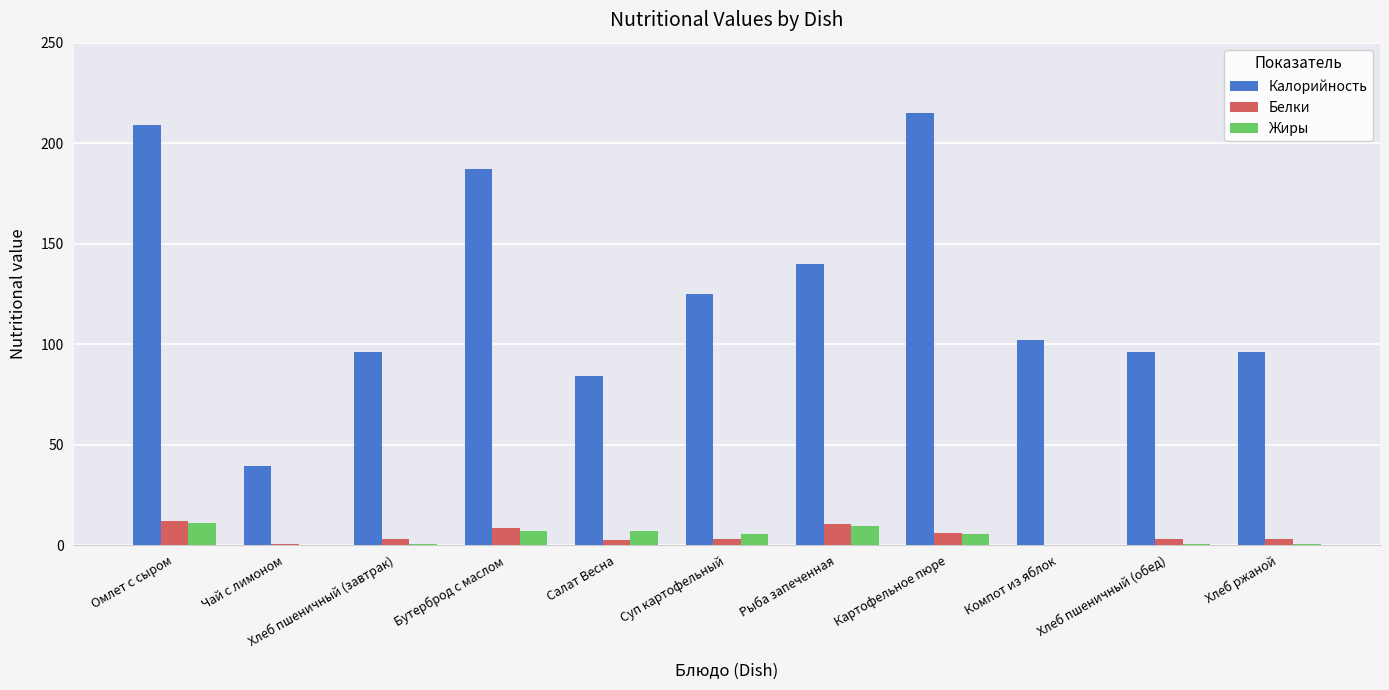

Is it true that Калорийность equals 336.1 at Омлет с сыром?

False